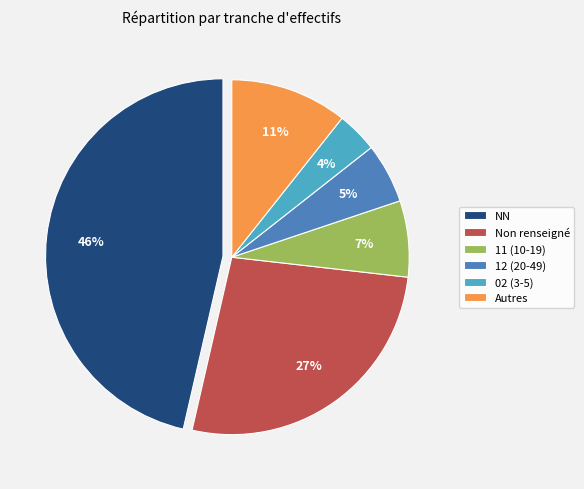

Which category has the biggest portion of the pie?

NN